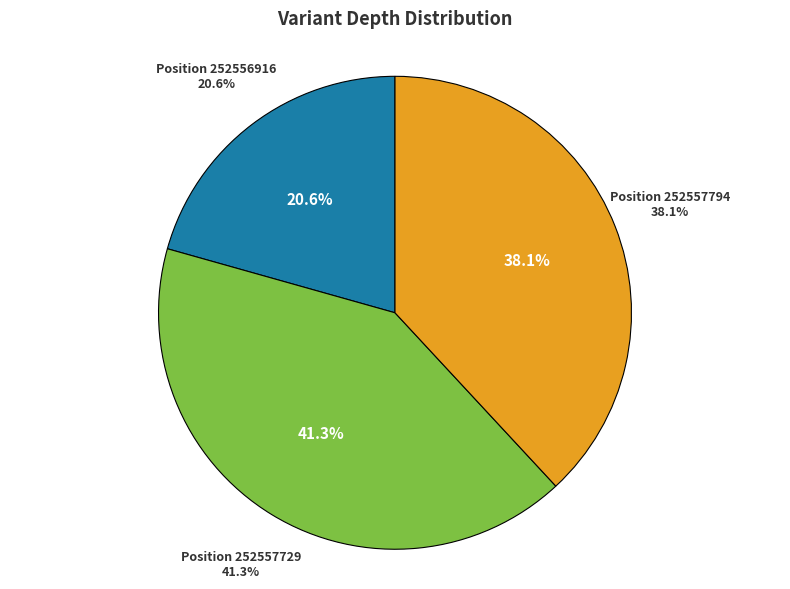

To the nearest percent, what is the average slice percentage?

33%